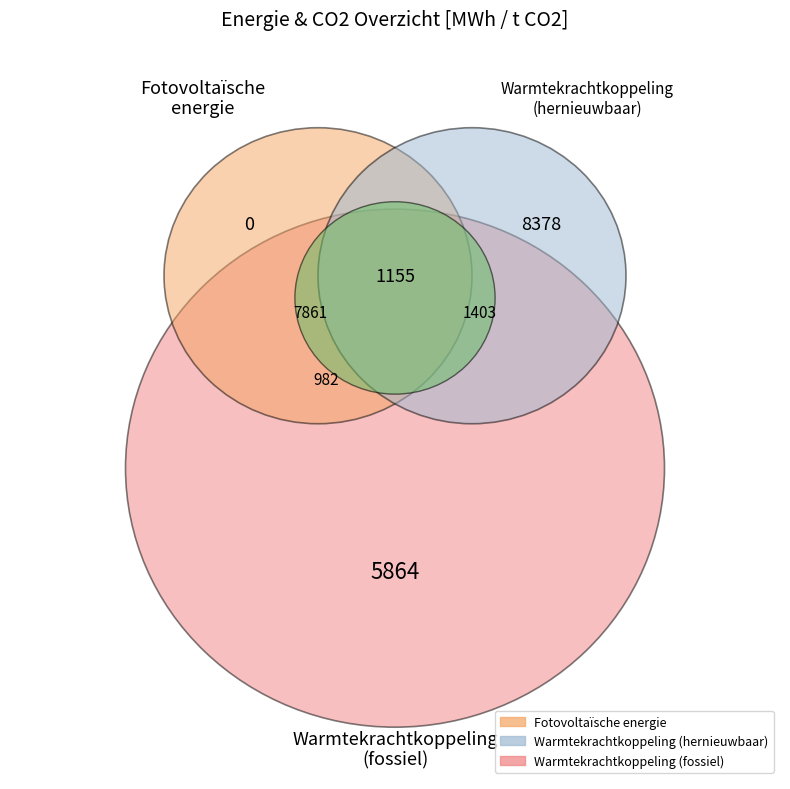

Count the number of slices in the pie.

3